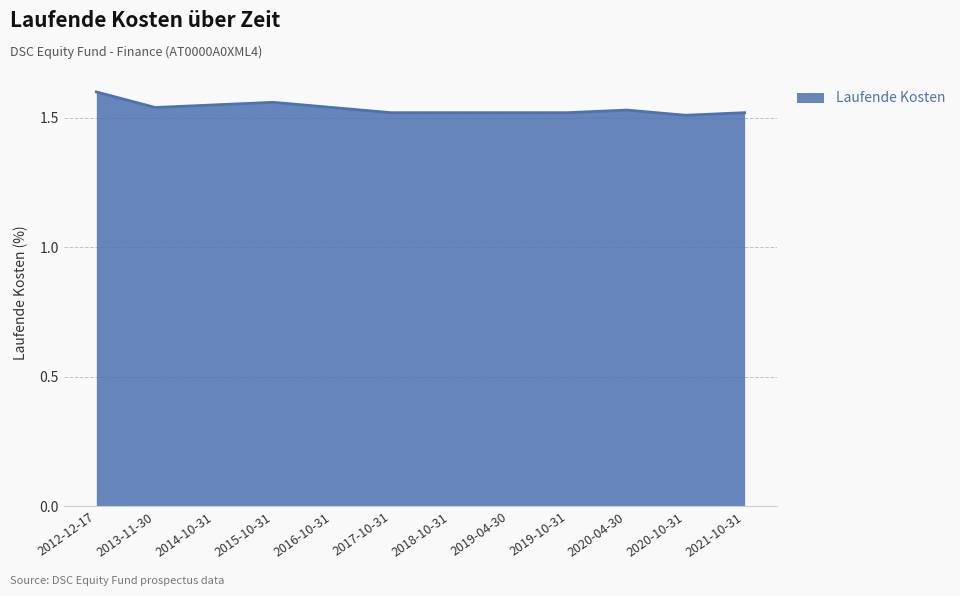

At which category does the chart reach its peak across all series?

2012-12-17